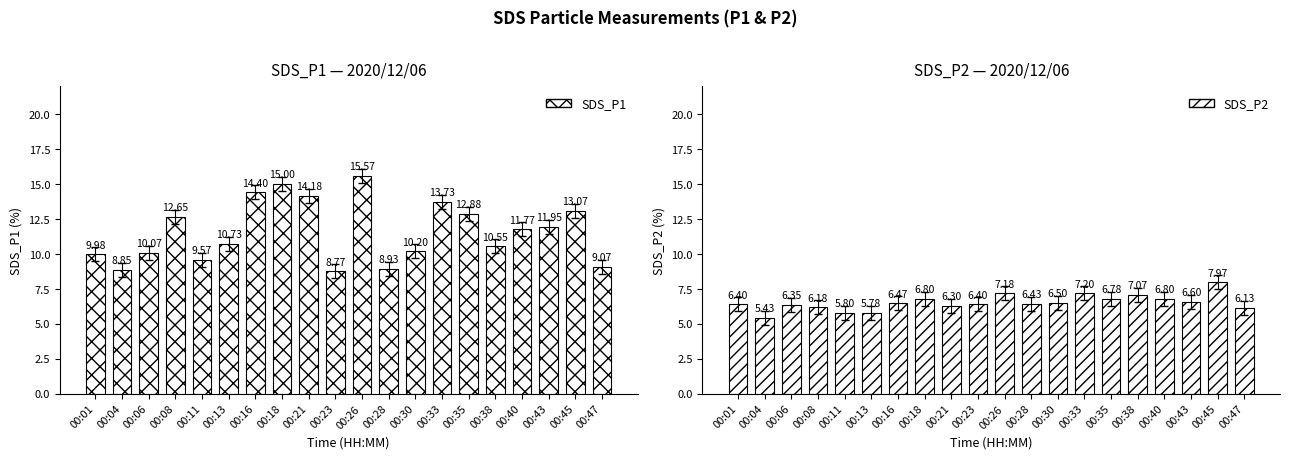

What is the difference between the maximum and minimum values in the SDS_P1 series?

6.8